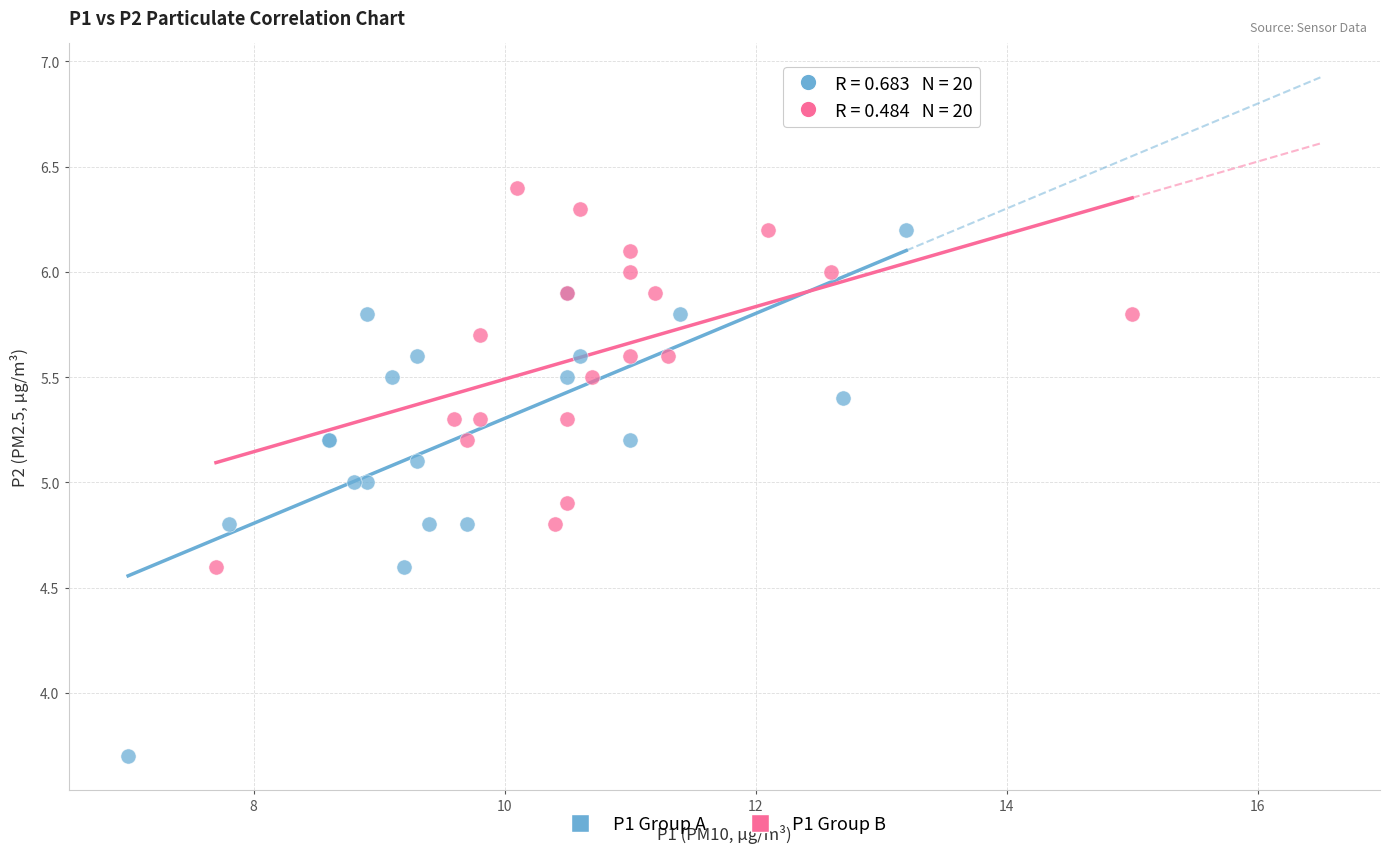

Which series contains the highest Y value?

P1 Group B